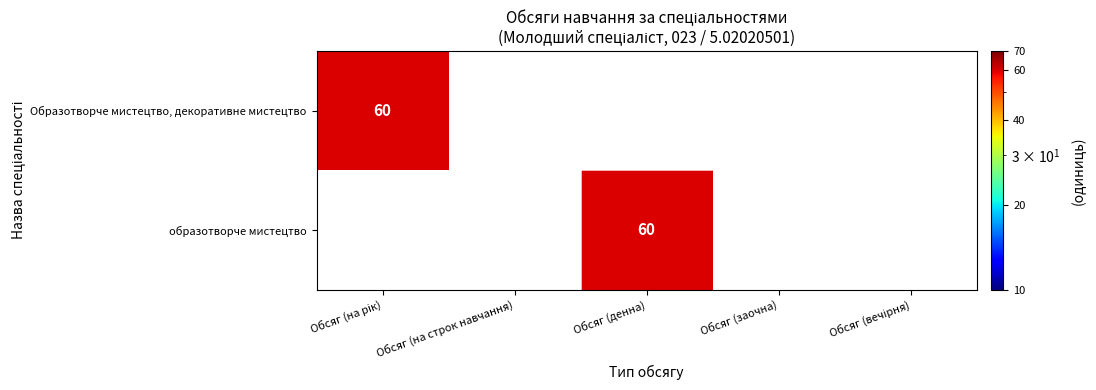

List the series in order of their peak value, highest first.

Образотворче мистецтво, декоративне мистецтво, образотворче мистецтво